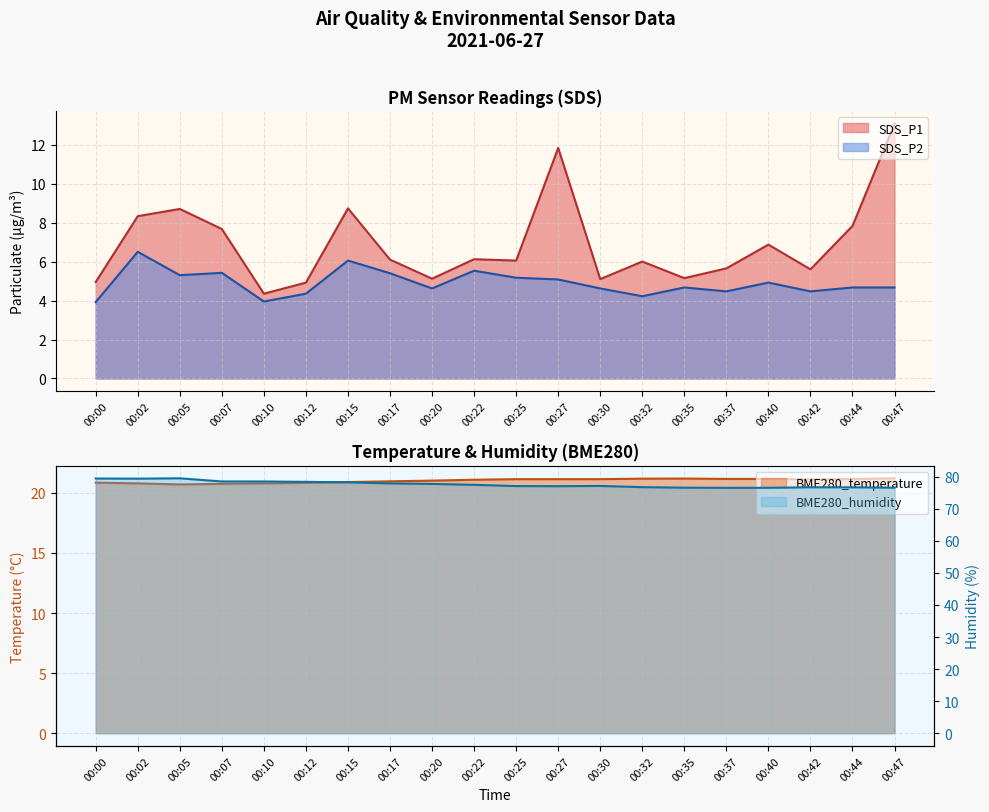

At which category is the sum across all series the highest?

00:47